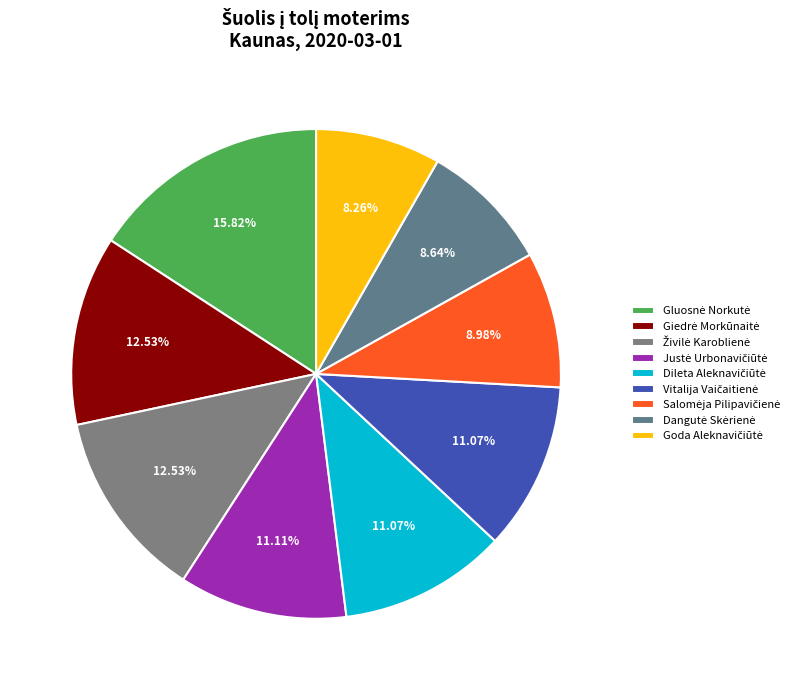

Which slice is the largest?

Gluosnė Norkutė